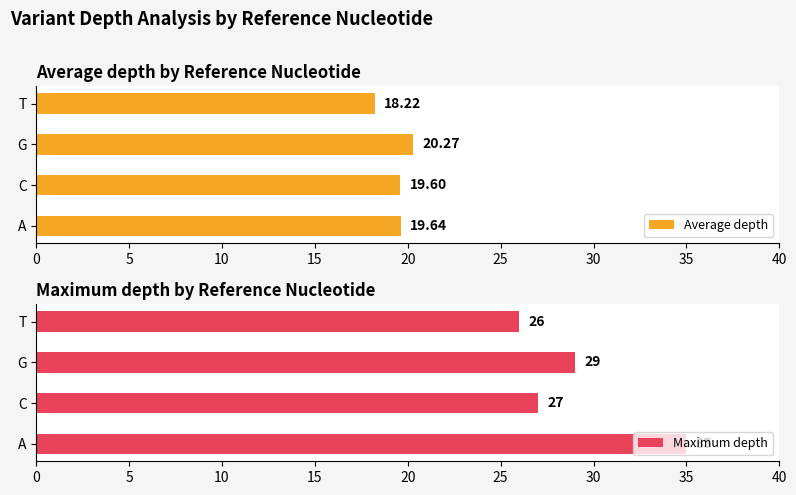

Read the Average depth value at A.

19.6